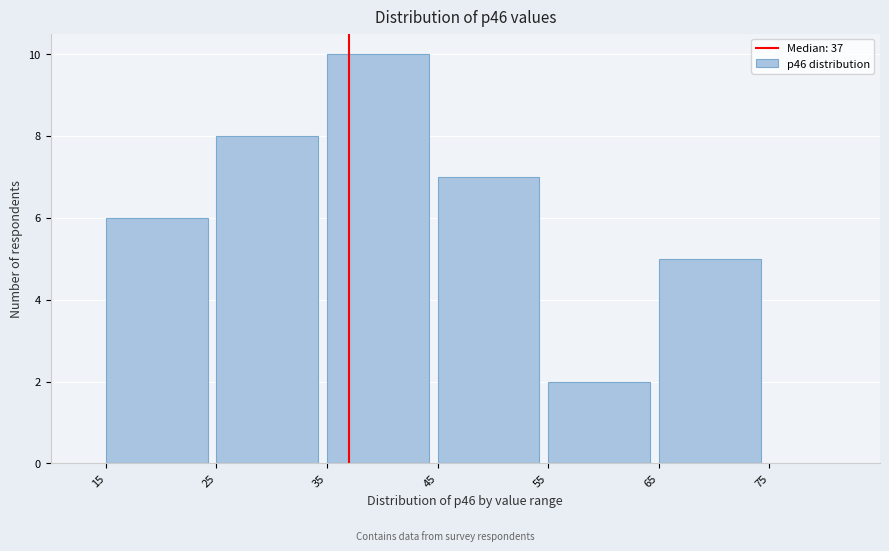

Which range on the x-axis has the tallest bar?

35 to 45